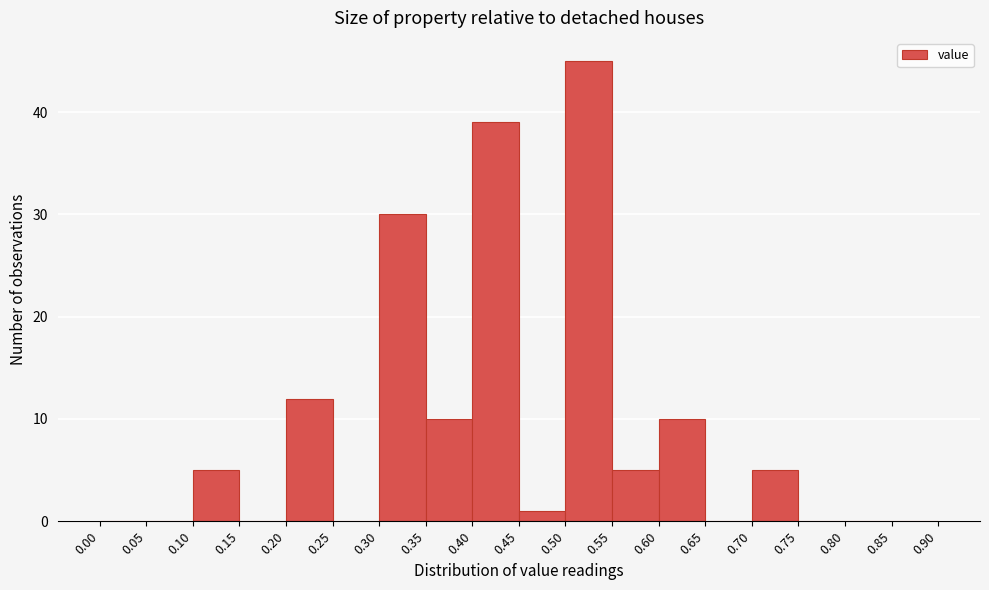

Which range on the x-axis has the tallest bar?

0.50 to 0.55